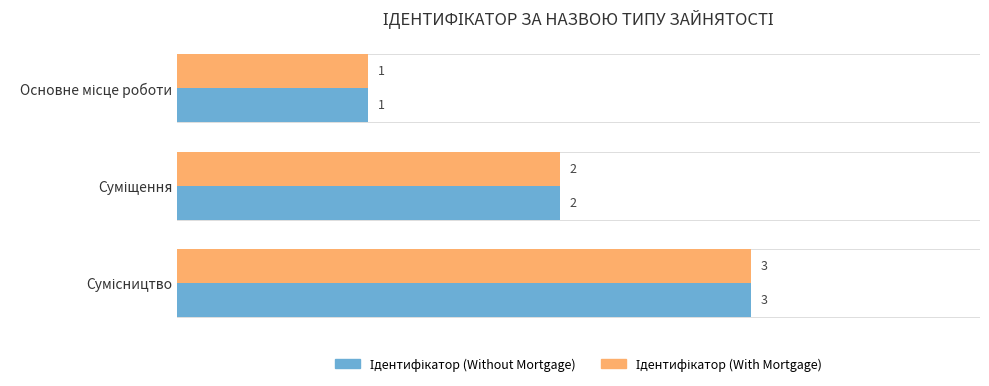

What is the greatest value displayed?

3